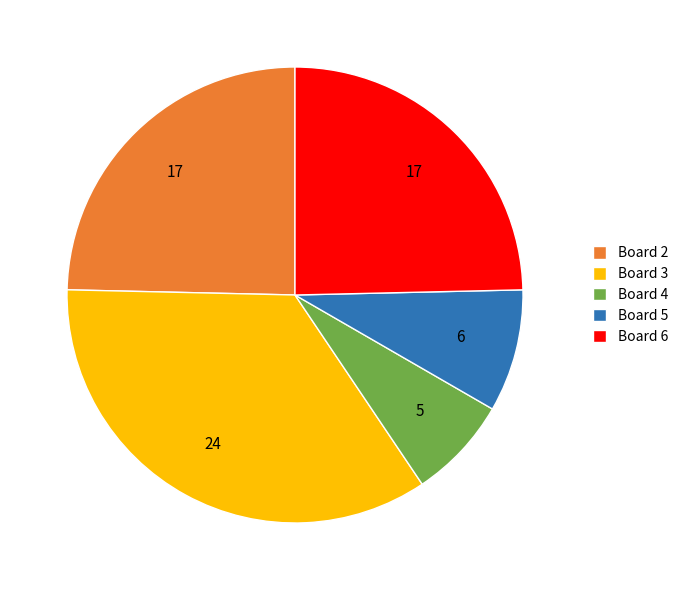

Do Board 3 and Board 4 together represent more than half of the pie?

No